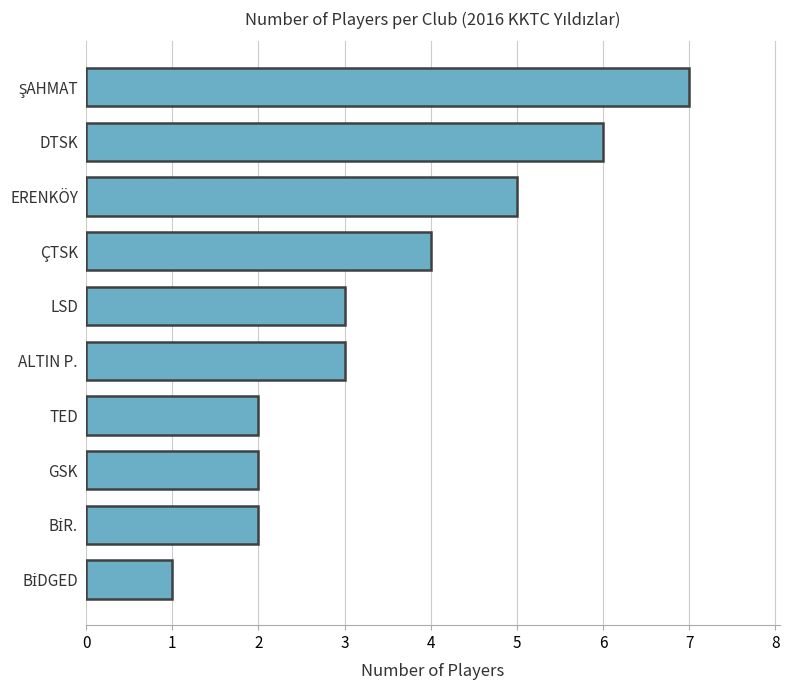

What is the difference between the second highest and minimum values?

5